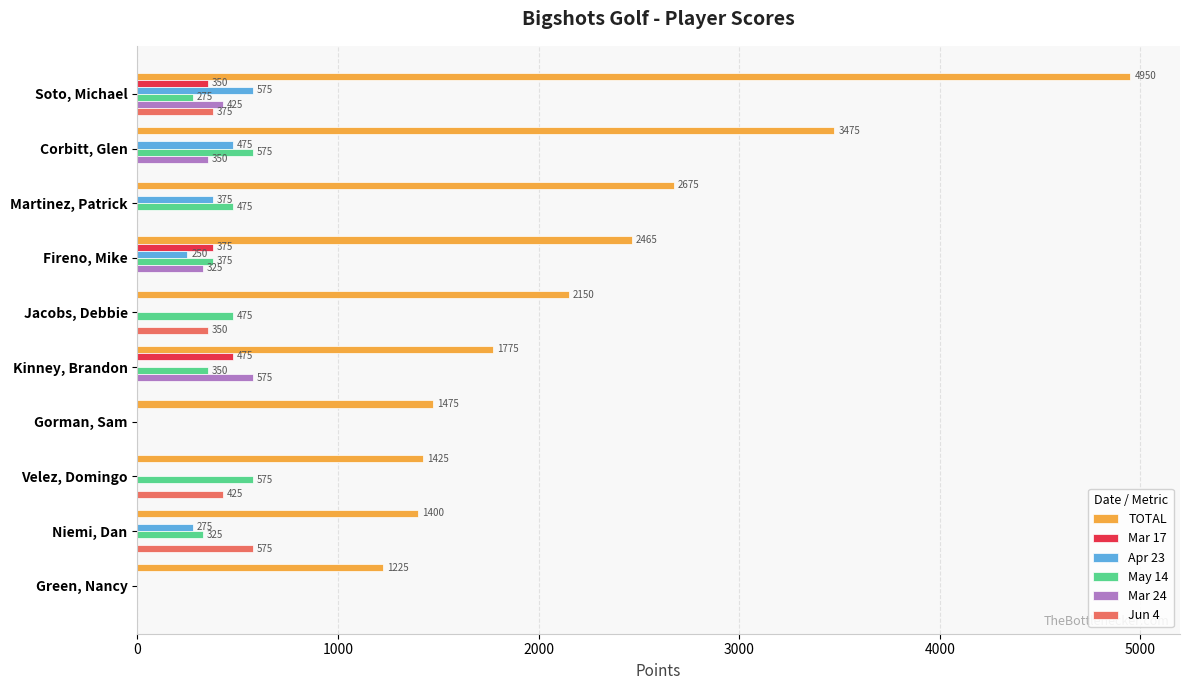

Is the value of TOTAL at Corbitt, Glen greater than the value of Mar 17 at Martinez, Patrick?

Yes